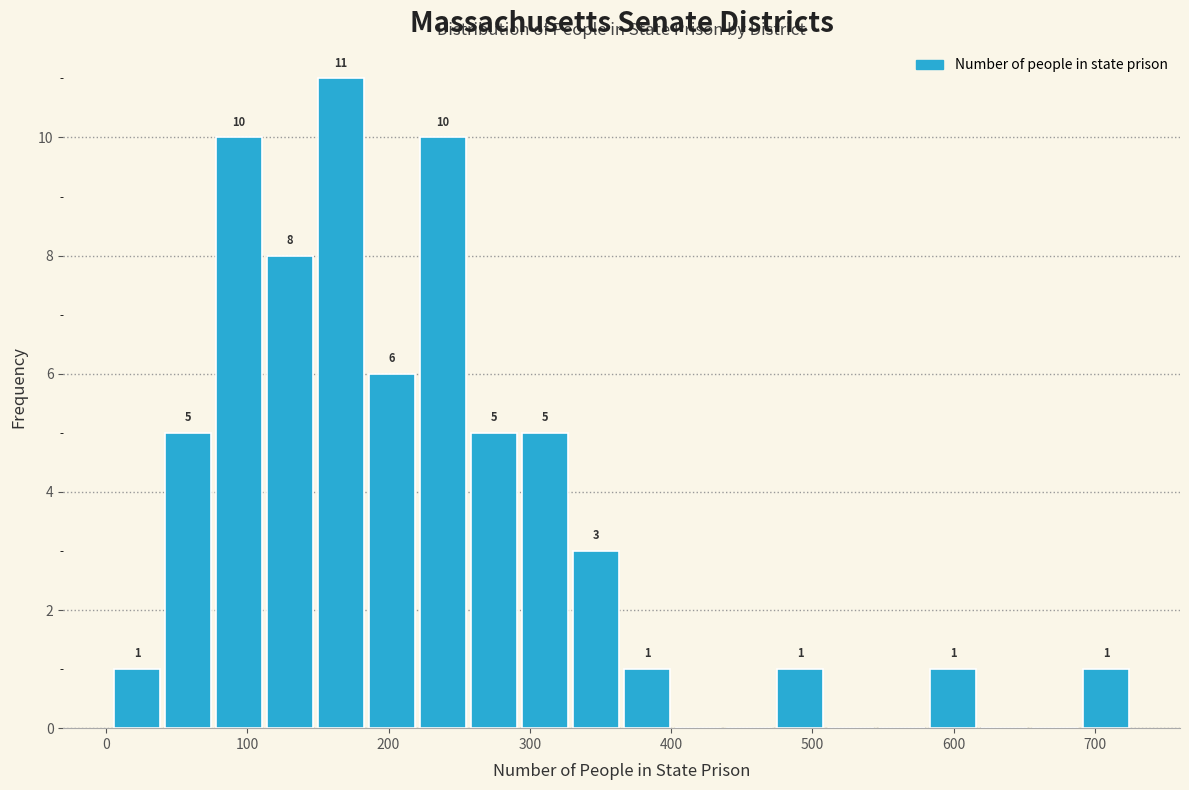

Around what value on the x-axis is the tallest bar? Give the approximate position of its centre, as read against the axis.

170